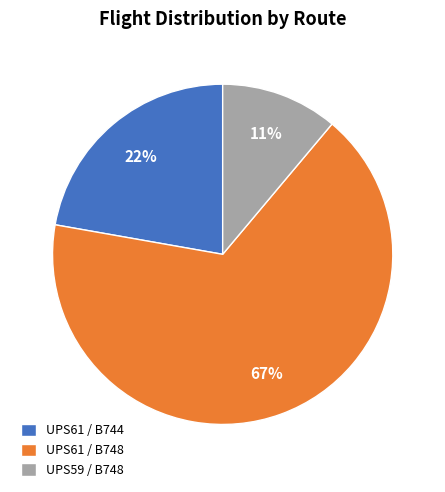

How many segments does this pie chart have?

3